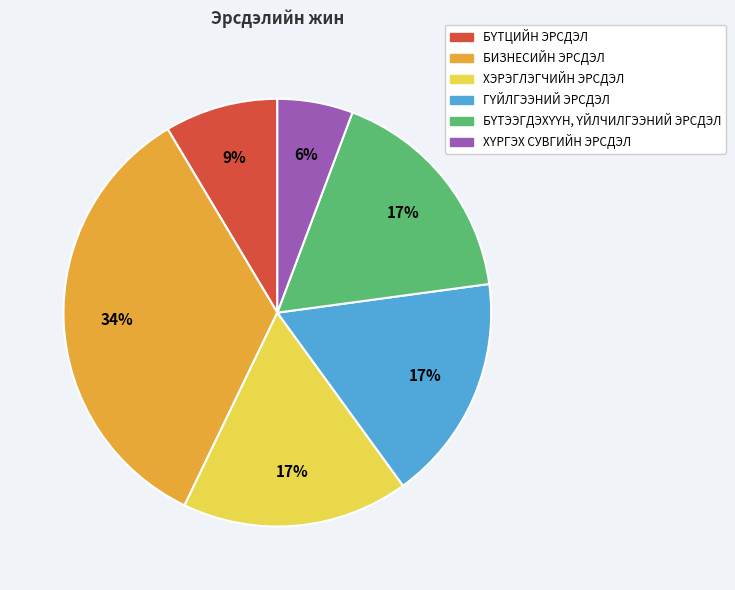

How many segments does this pie chart have?

6